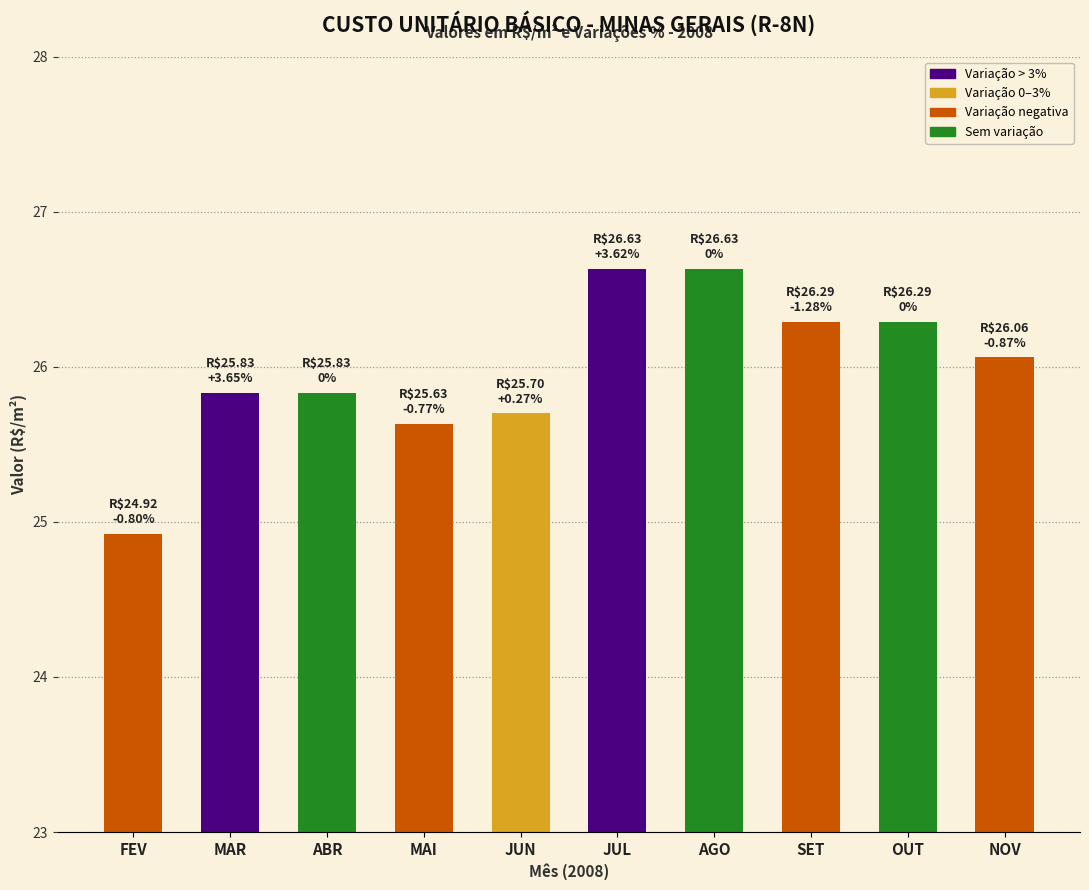

What is the value of the 2nd bar from the left?

25.8